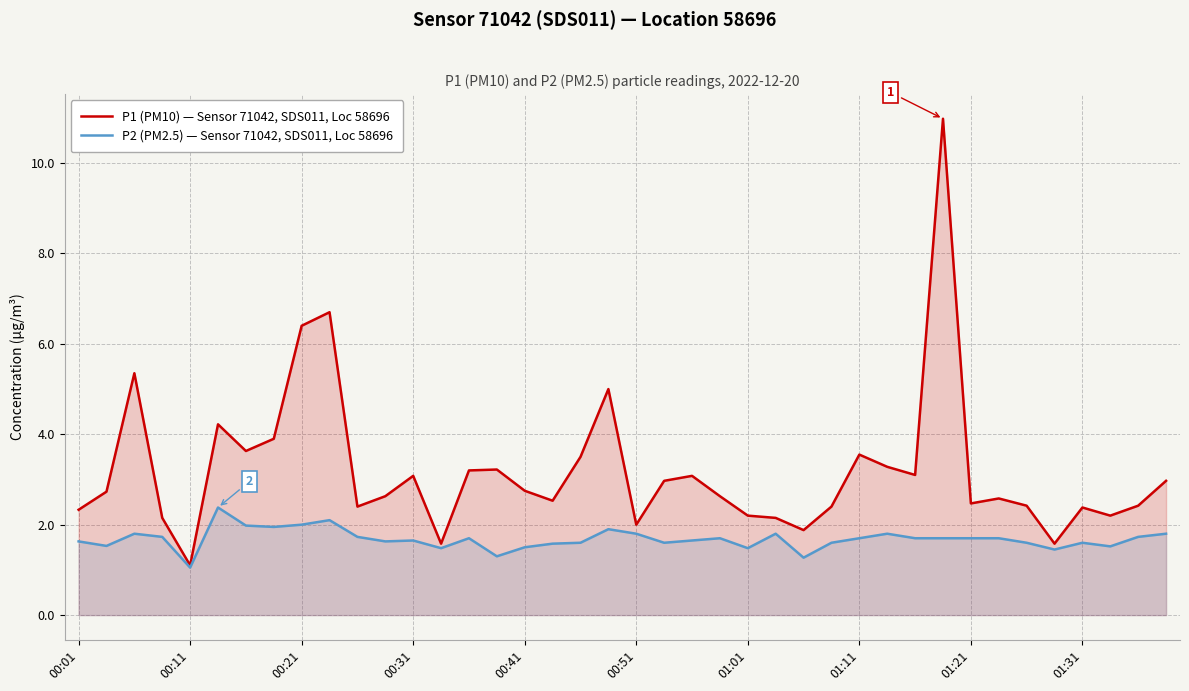

What is the difference between the second highest and second lowest values in the P1 (PM10) — Sensor 71042, SDS011, Loc 58696 series?

5.1